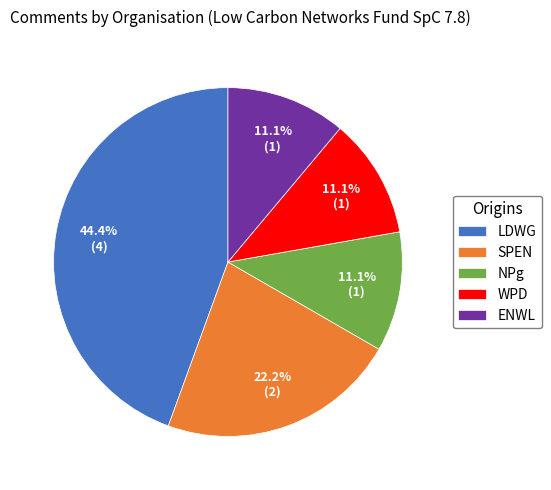

The NPg slice represents 21% of the pie. True or false?

False